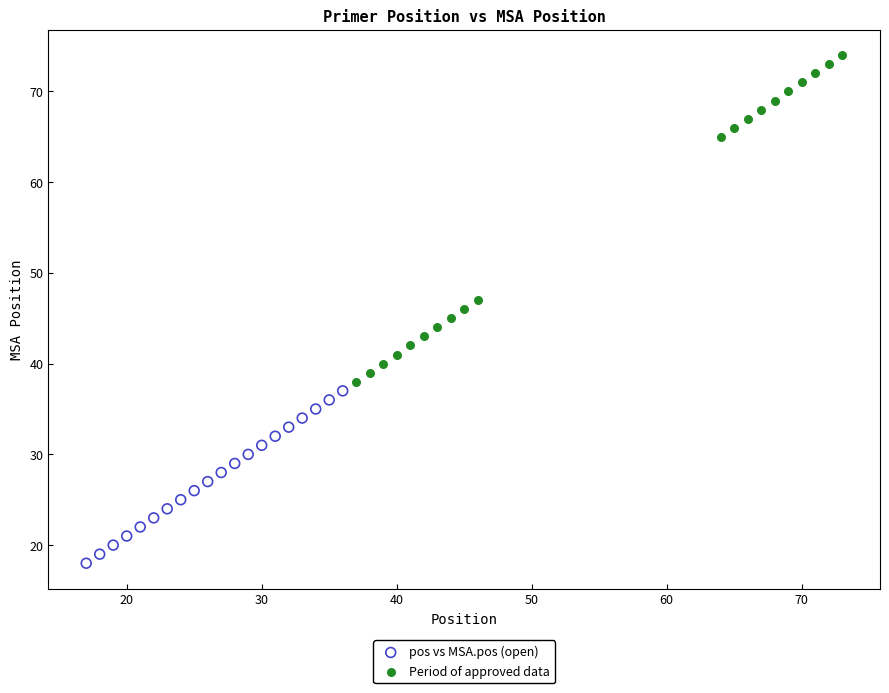

Which series contains the highest Y value?

Period of approved data